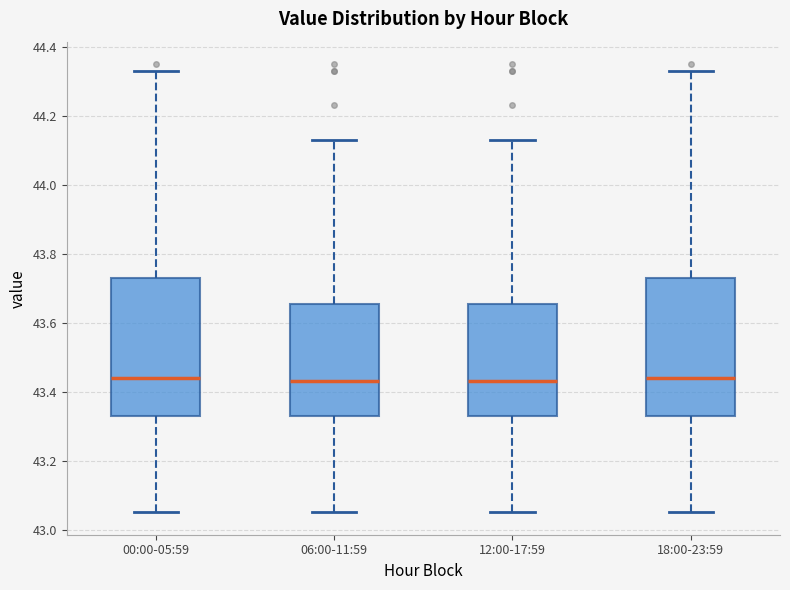

Where does the upper whisker of the box for 18:00-23:59 end on the y-axis? The values are not printed on the chart, so give them approximately, as read against the axis.

44.34